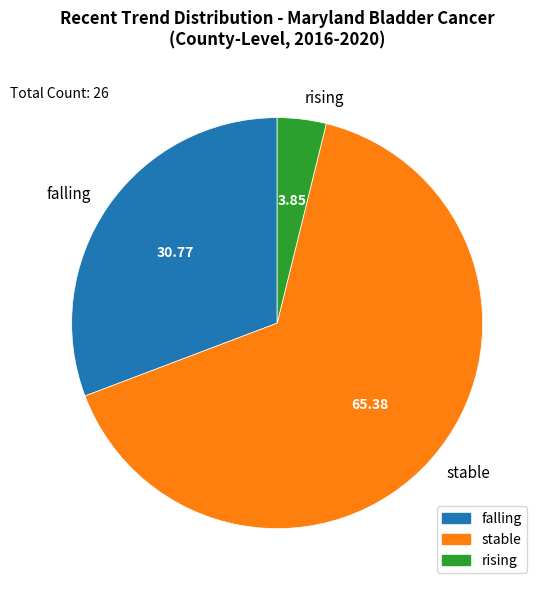

Rank the categories by value from lowest to highest.

rising, falling, stable